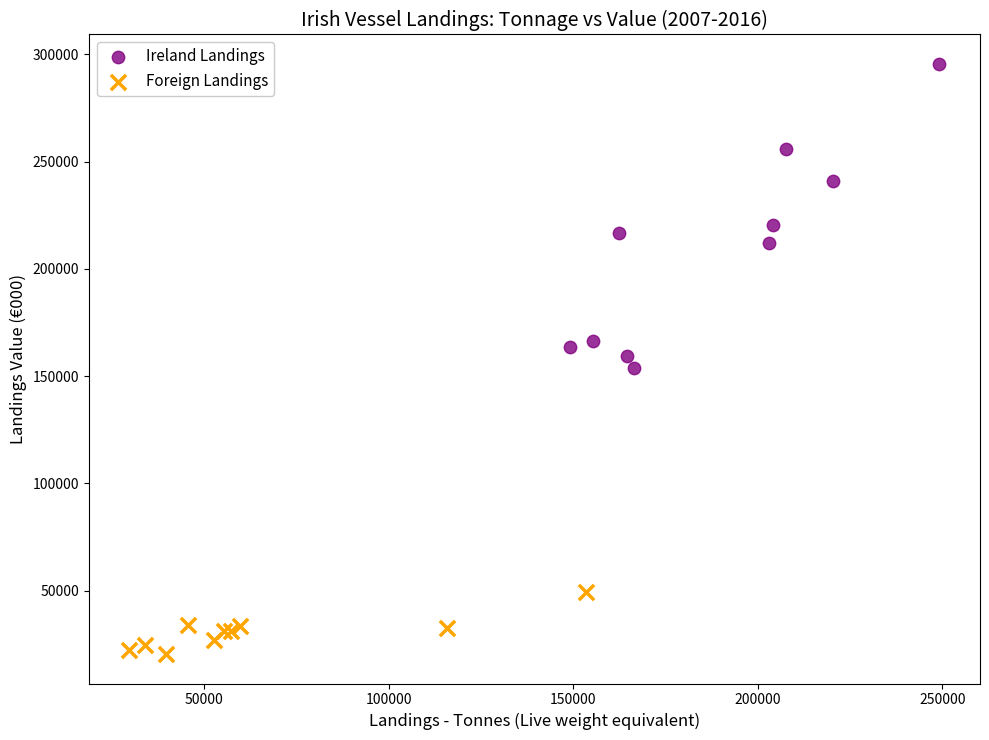

Which series has the largest Y range (max minus min)?

Ireland Landings